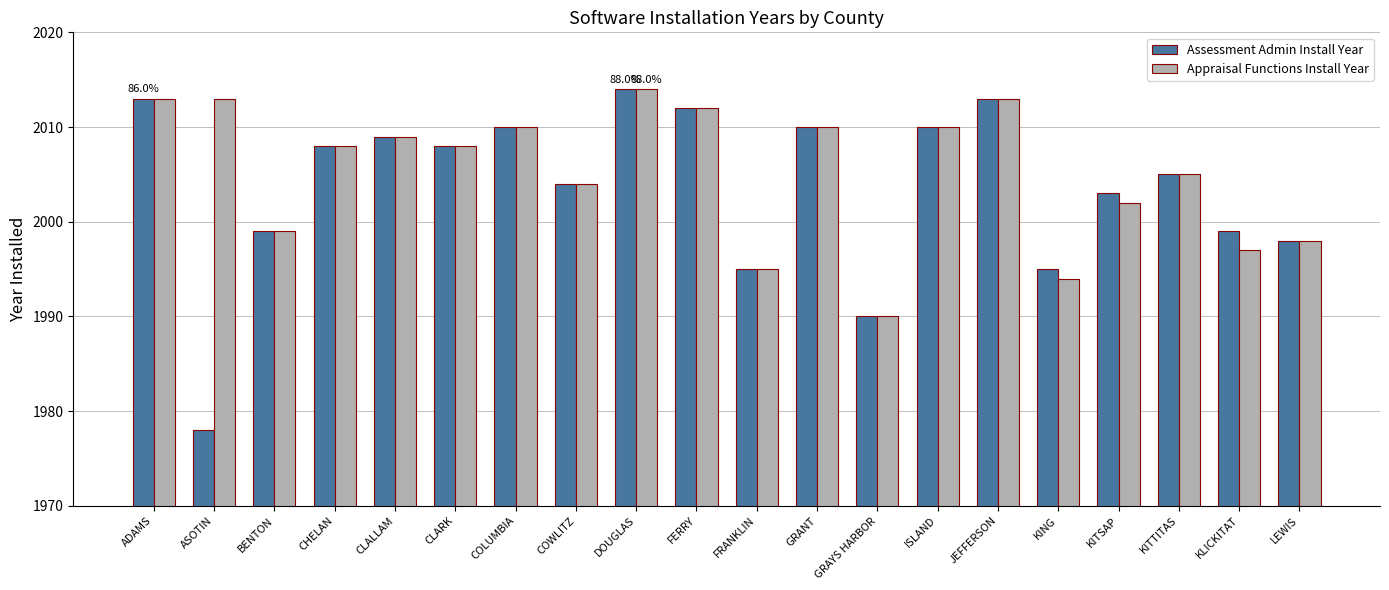

What is the maximum value for Assessment Admin Install Year?

2014